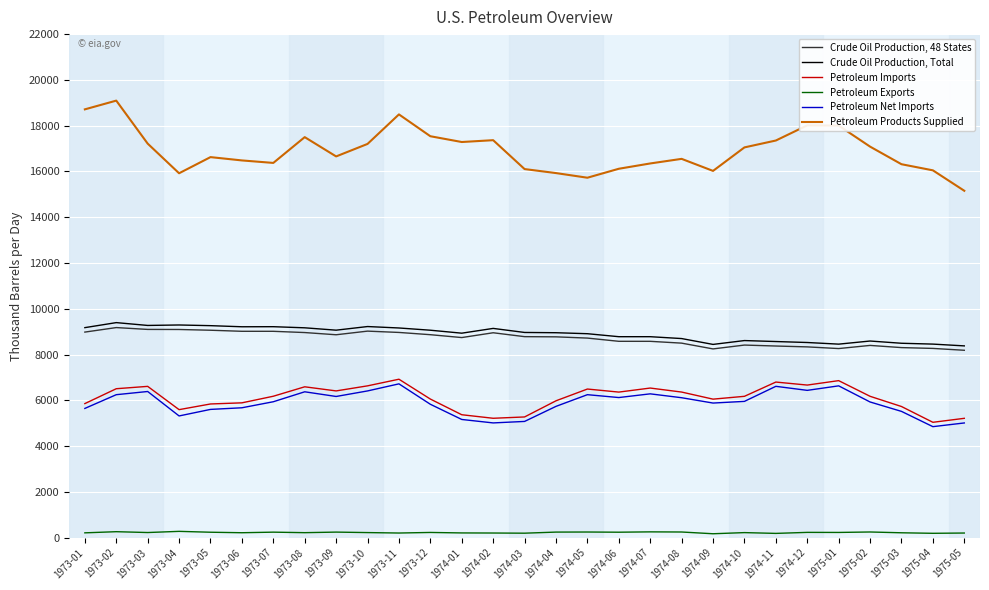

The Crude Oil Production, 48 States series shows 12587.0 at 1974-05. True or false?

False